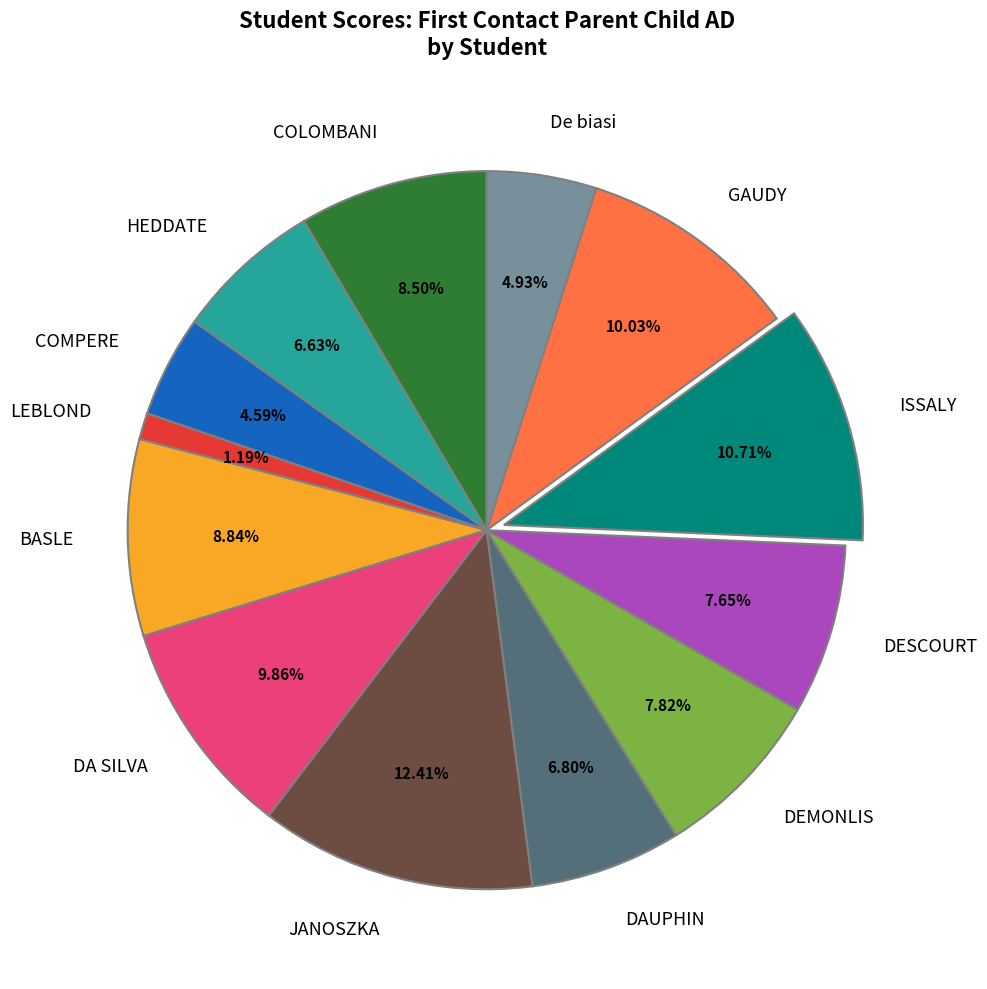

What percentage is NOT represented by COMPERE?

95.4%